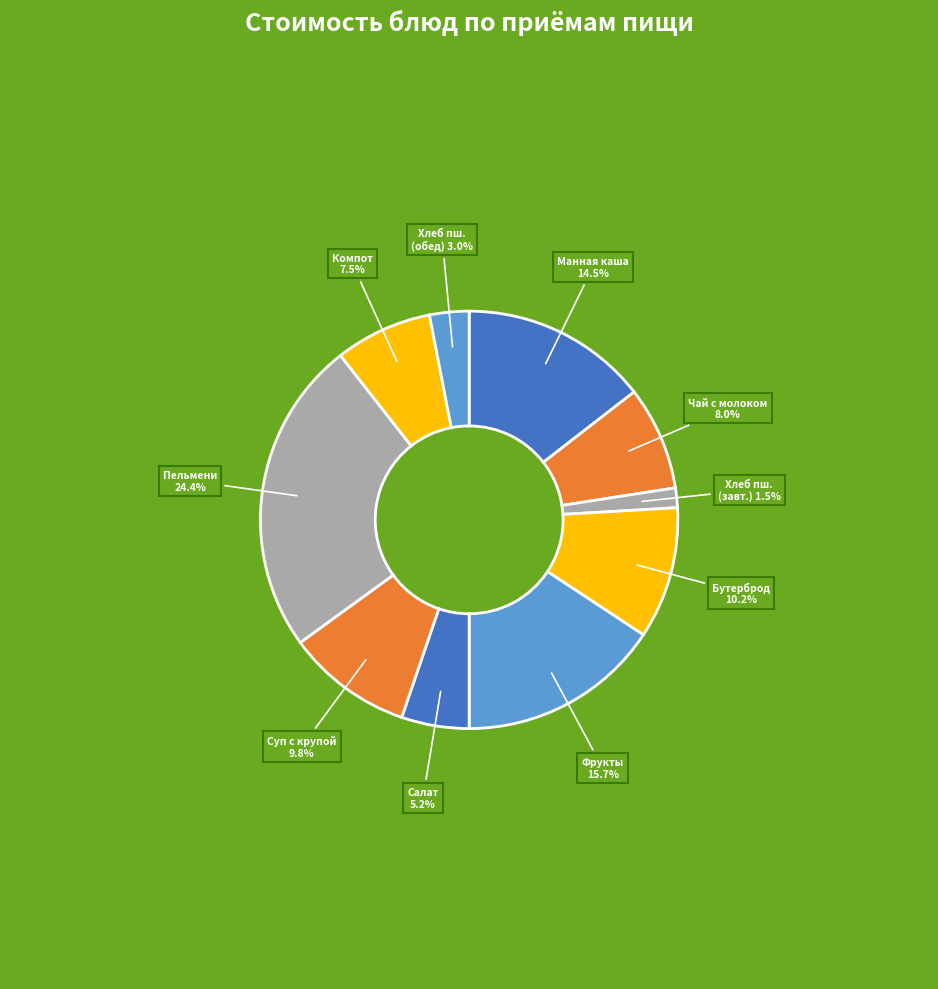

How many slices are in this pie chart?

10